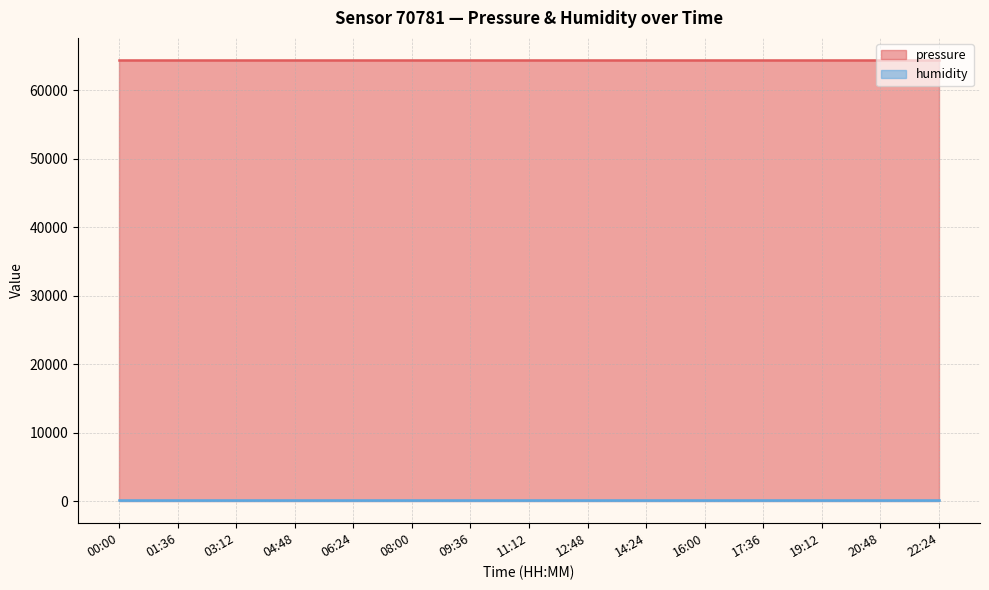

At how many categories does at least one series exceed 22125?

15